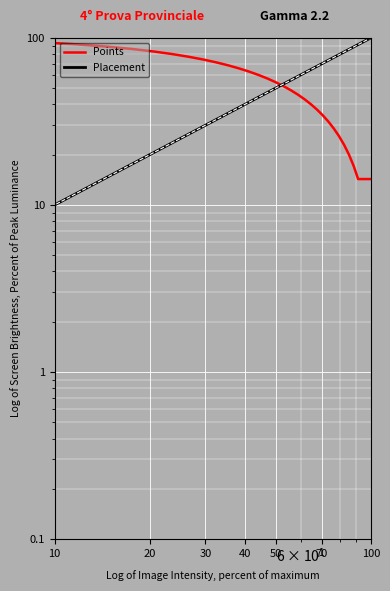

What is the difference between the second highest and minimum values in the Placement series?

94.1